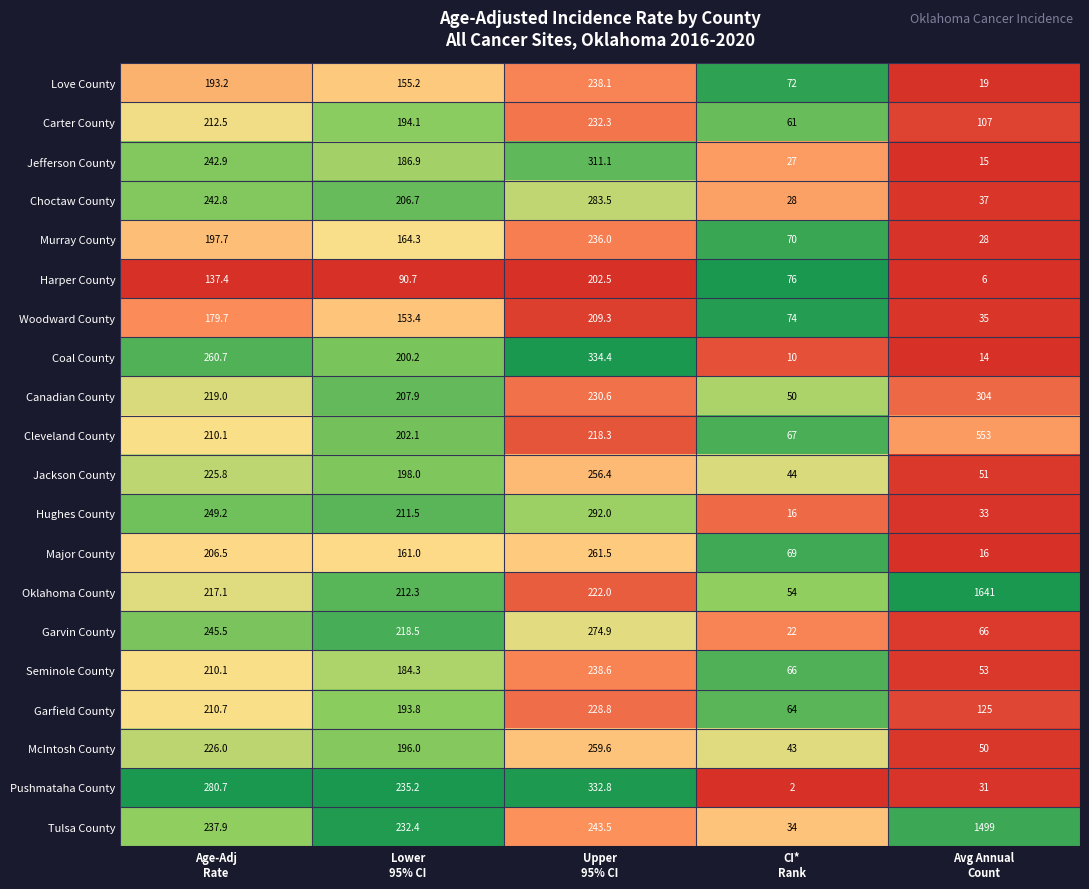

What is the minimum value shown in the chart?

2.0